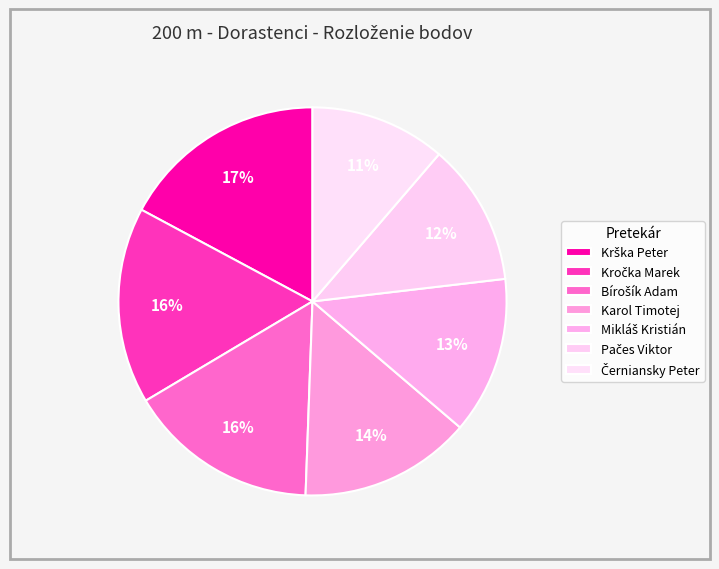

How many segments does this pie chart have?

7